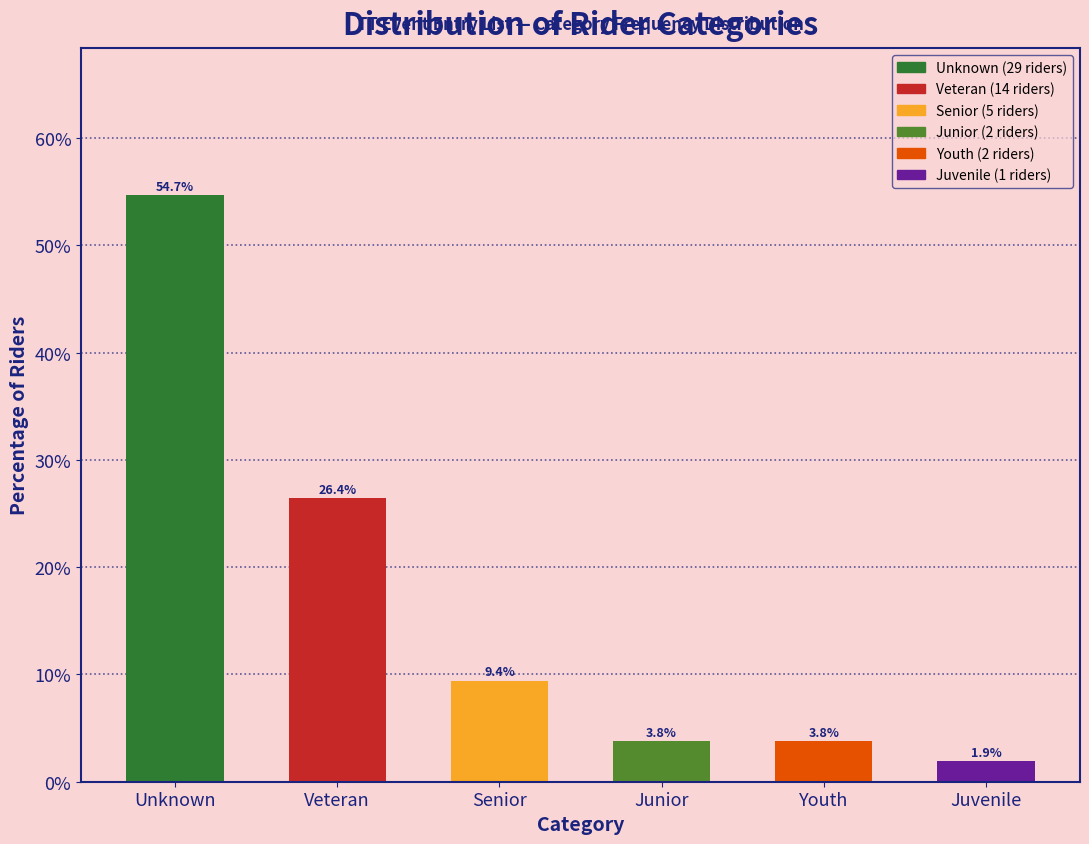

Reading left to right, list all the values displayed in this chart.

Unknown=54.7	Veteran=26.4	Senior=9.4	Junior=3.8	Youth=3.8	Juvenile=1.9